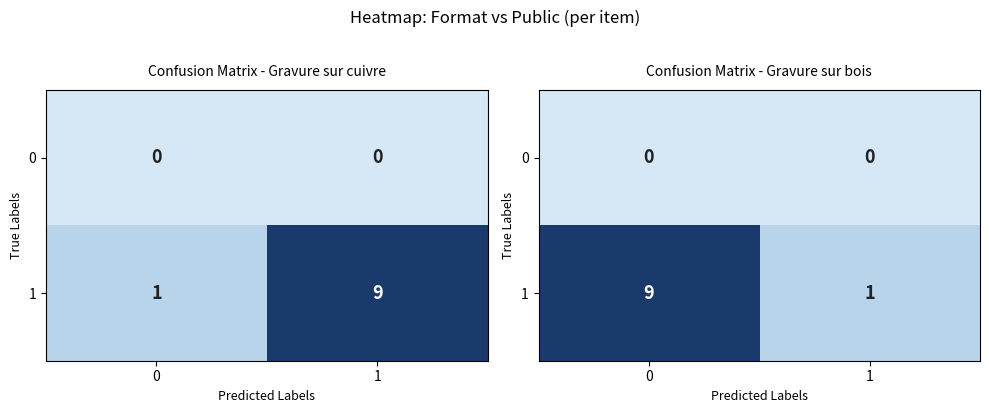

Which series has the largest total across all categories?

1